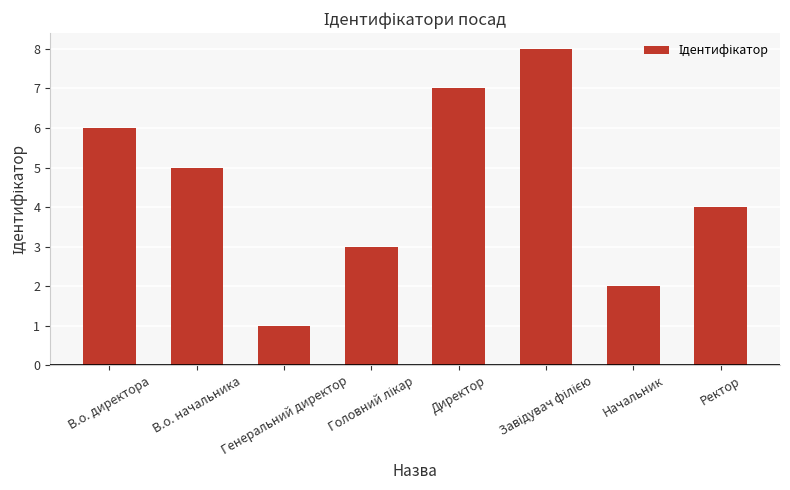

Which category has the lowest value across all series?

Генеральний директор